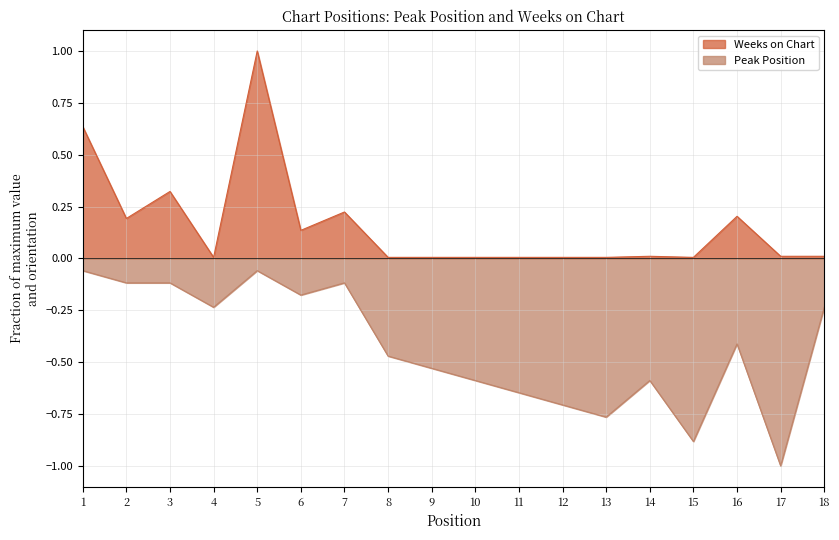

What is the value of the Peak Position point at the 2nd from the left?

-0.1